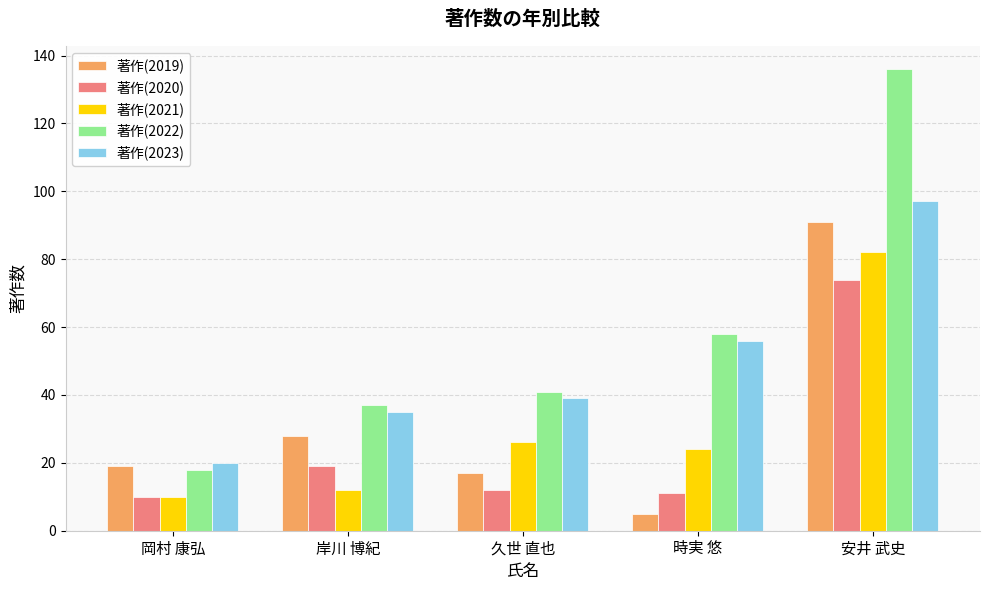

Rank the series at 安井 武史 from lowest to highest value.

著作(2020), 著作(2021), 著作(2019), 著作(2023), 著作(2022)